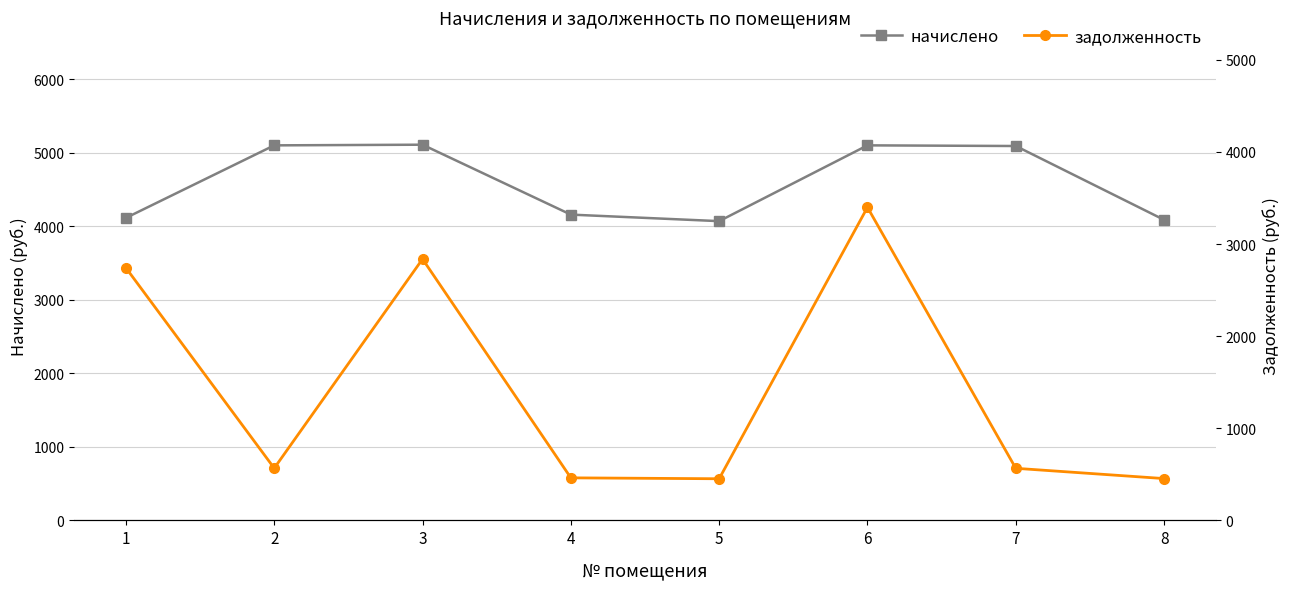

What is the difference between the highest and lowest values at 8?

3632.2